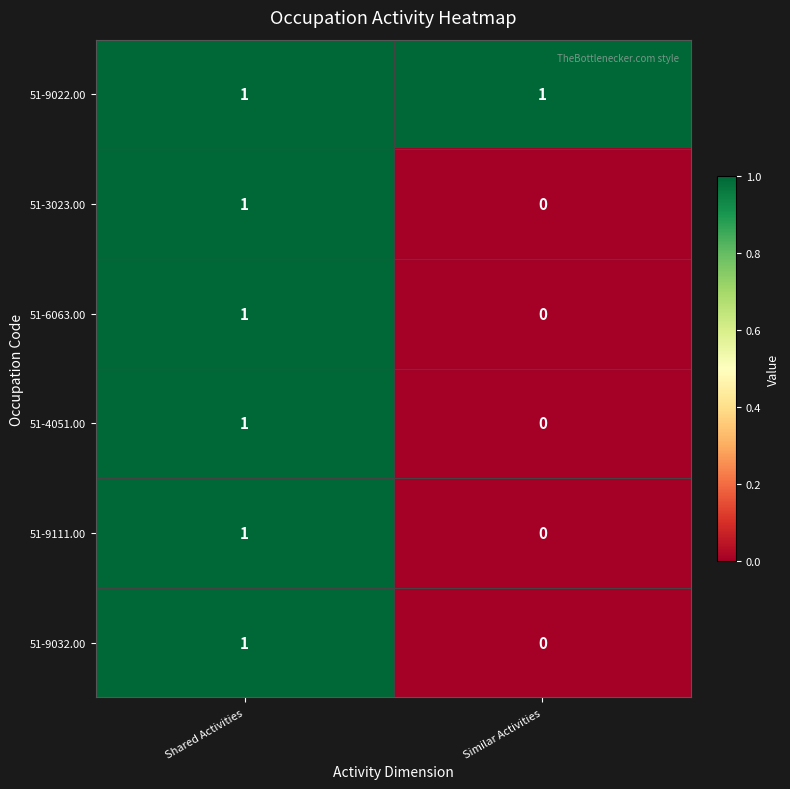

Reading left to right, extract all data points from this chart.

51-9022.00: 1	1
51-3023.00: 1	0
51-6063.00: 1	0
51-4051.00: 1	0
51-9111.00: 1	0
51-9032.00: 1	0